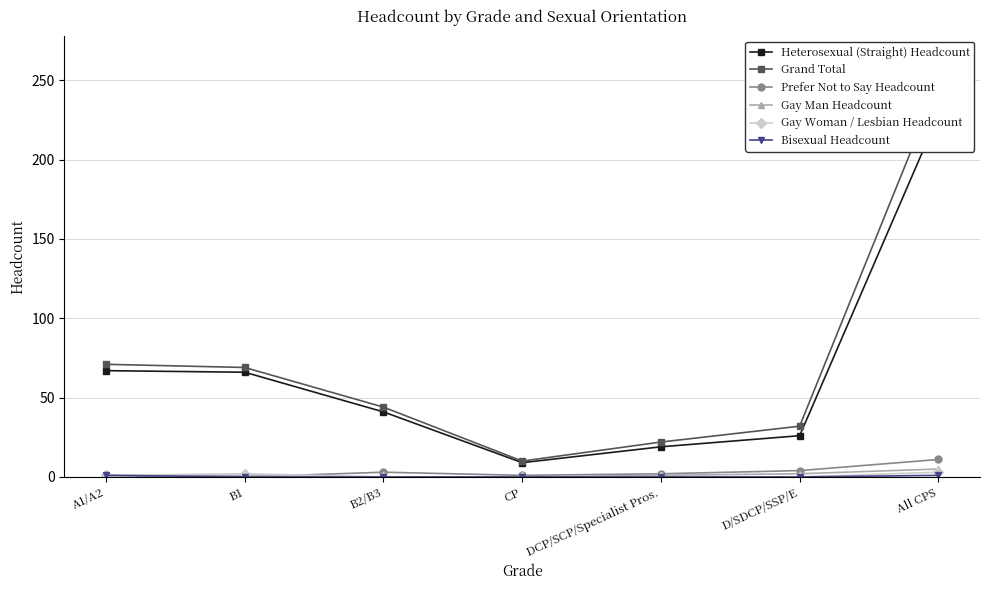

What is the spread (max minus min) of values at D/SDCP/SSP/E?

32